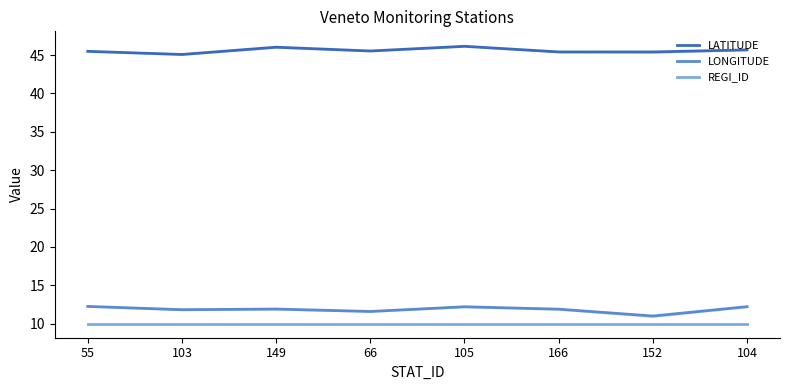

In LONGITUDE, how many points are lower than both neighbors (excluding endpoints)?

3